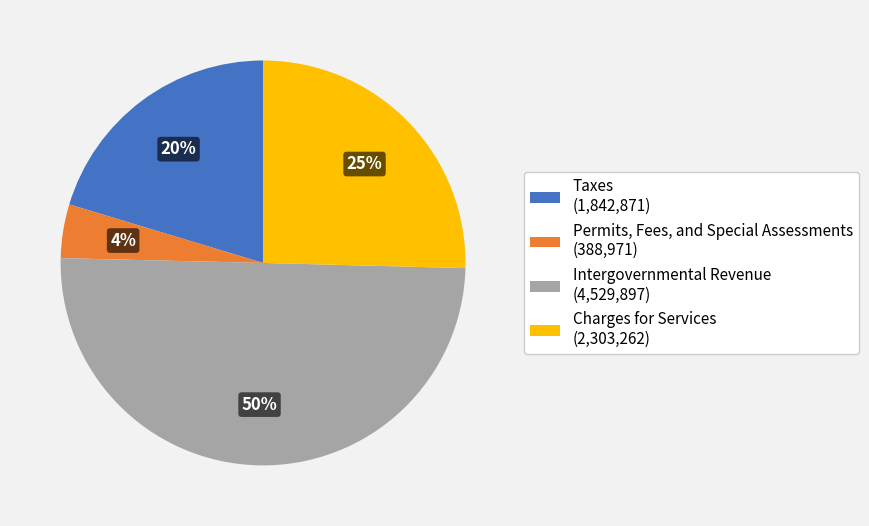

Rank the categories by value from highest to lowest.

Intergovernmental Revenue, Charges for Services, Taxes, Permits, Fees, and Special Assessments